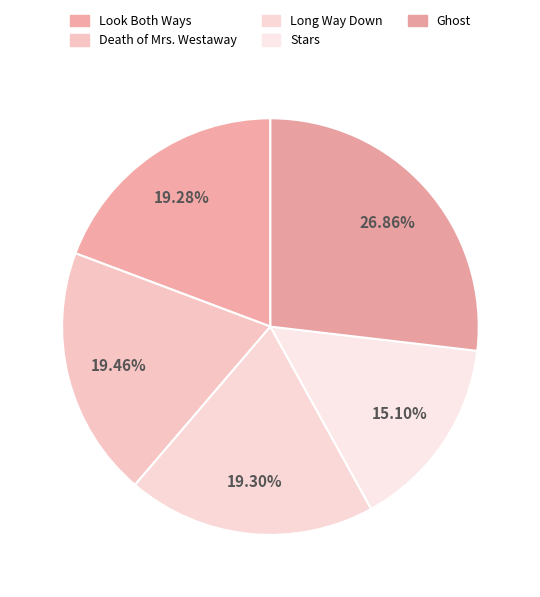

To the nearest percent, what portion does Death of Mrs. Westaway represent?

19%